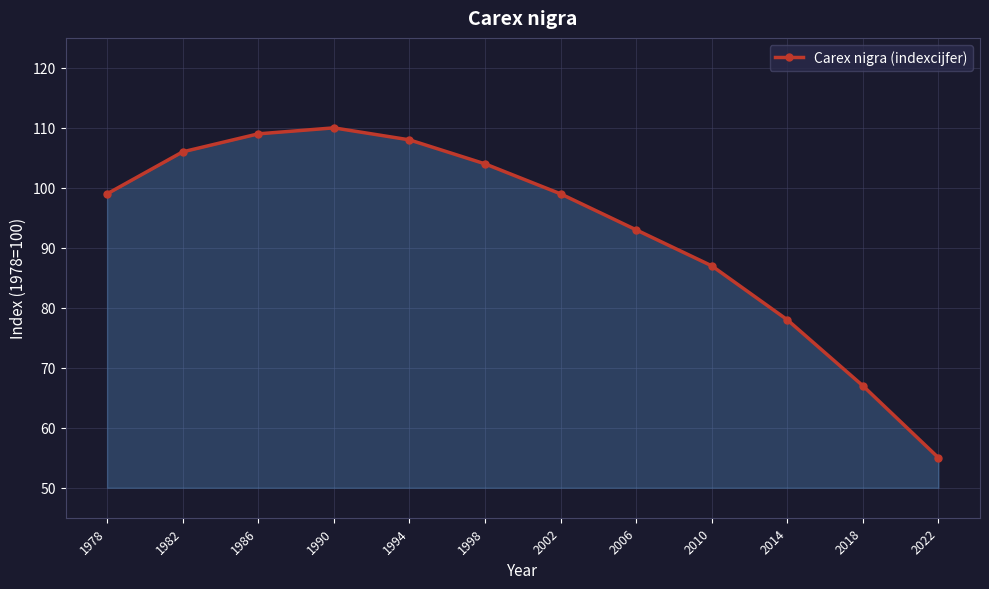

Which has a higher value, 2010 or 2018?

2010